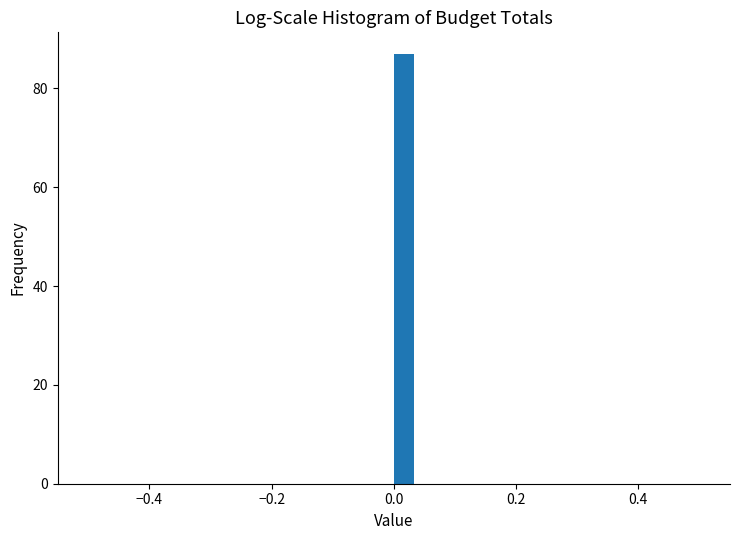

Read against the x-axis, roughly where is the centre of the tallest bar?

0.02